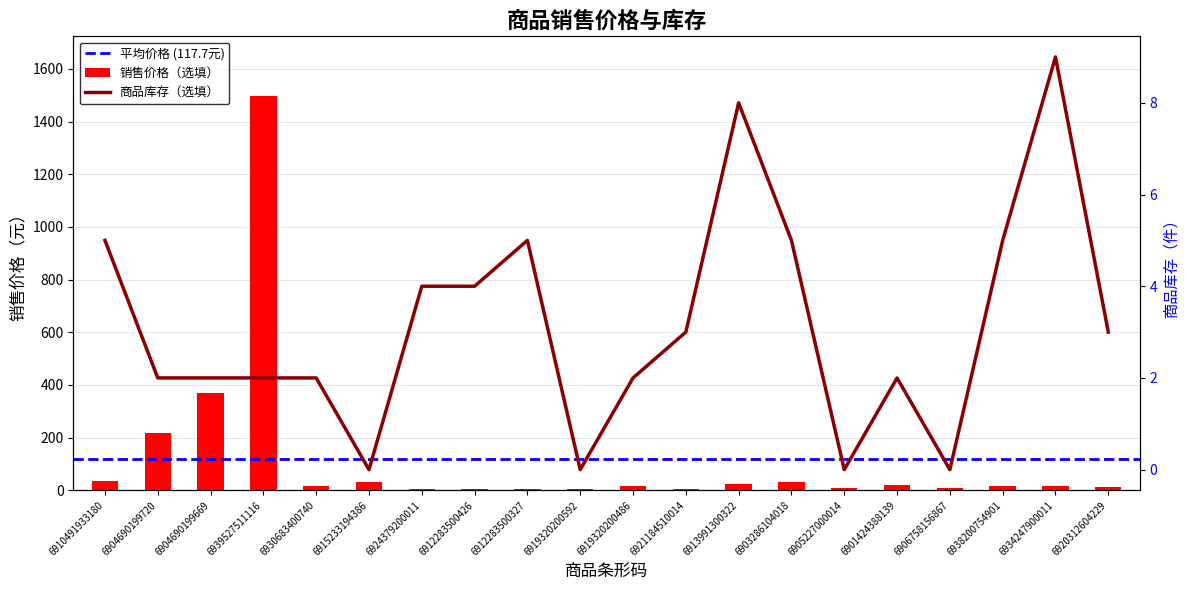

True or false: 销售价格（选填） has a value of 16.8 at 6938200754901.

True